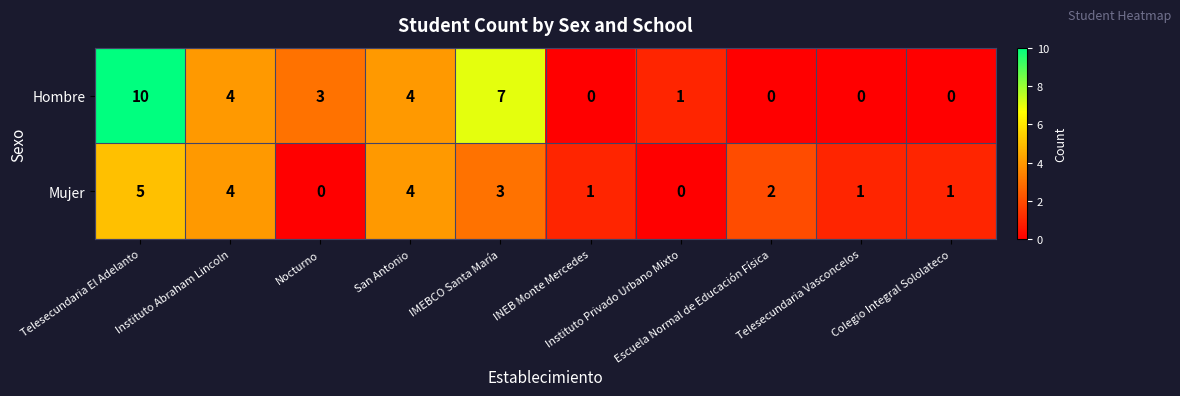

What is the sum of all Mujer values?

21